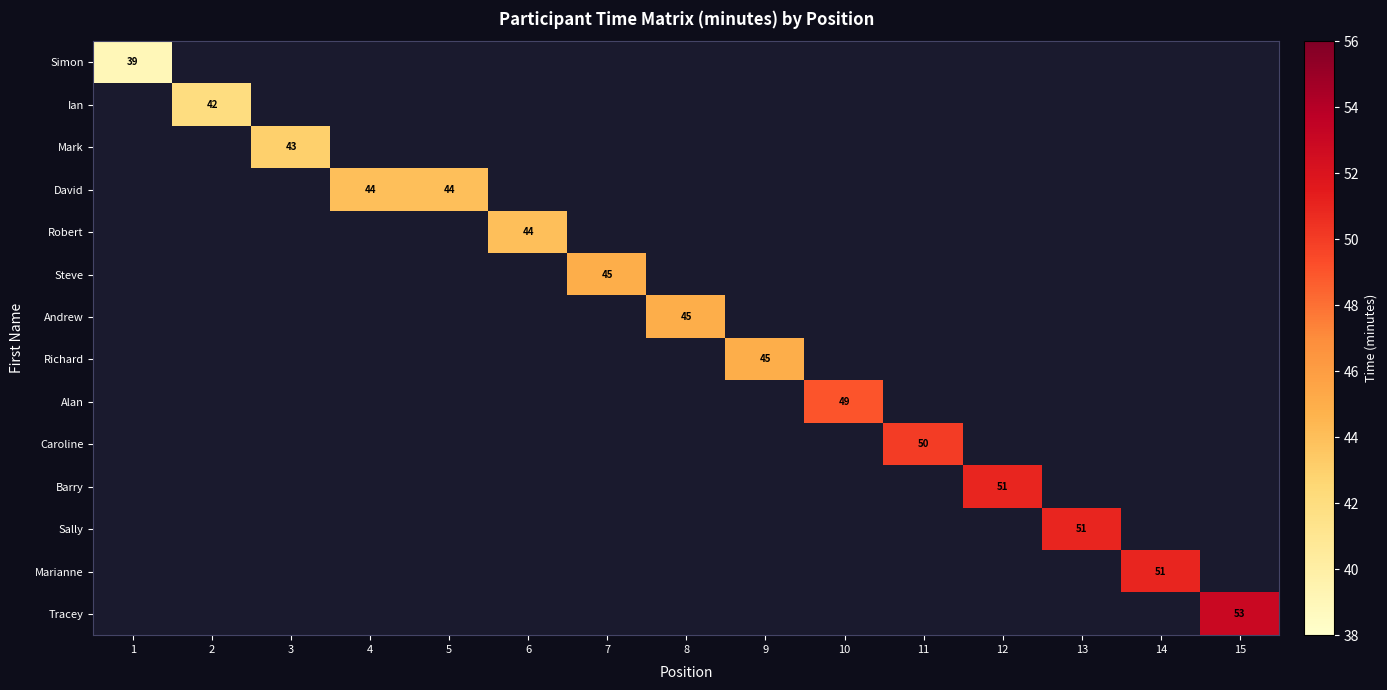

How many distinct data groups are displayed?

14